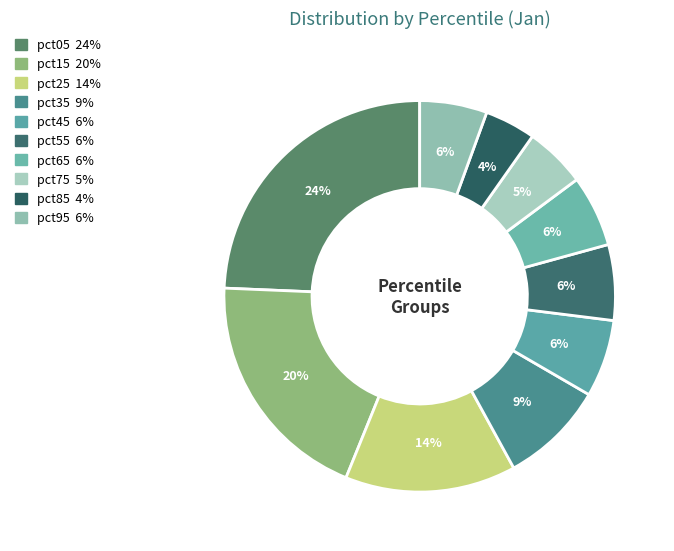

True or false: pct25 accounts for 14% of the total.

True